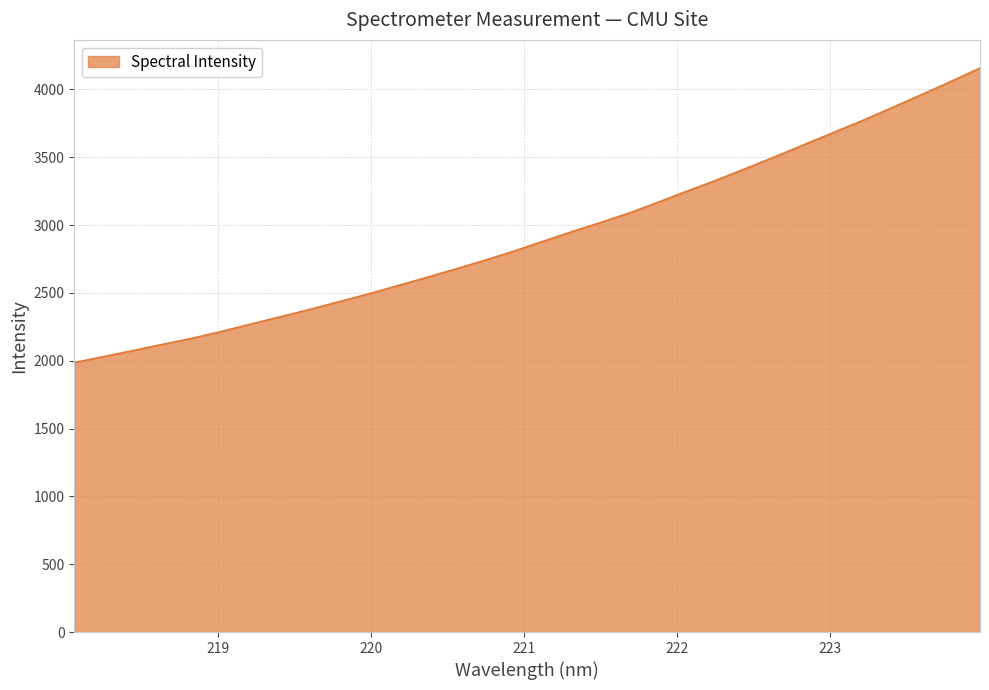

Reading left to right, what are all the values shown in this chart?

1986.6	2030.3	2074.4	2119.6	2163.8	2214.1	2268.1	2321.2	2375.0	2432.0	2488.9	2549.3	2610.8	2673.0	2737.9	2805.1	2877.6	2949.4	3018.4	3089.9	3170.5	3252.8	3333.3	3418.7	3505.8	3595.0	3683.8	3772.8	3866.7	3961.6	4058.1	4156.7